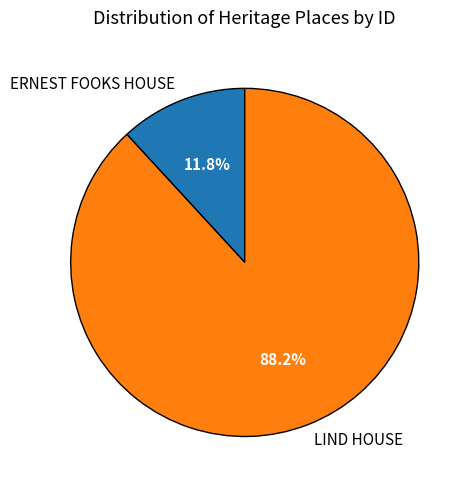

Rank the categories by value from highest to lowest.

LIND HOUSE, ERNEST FOOKS HOUSE